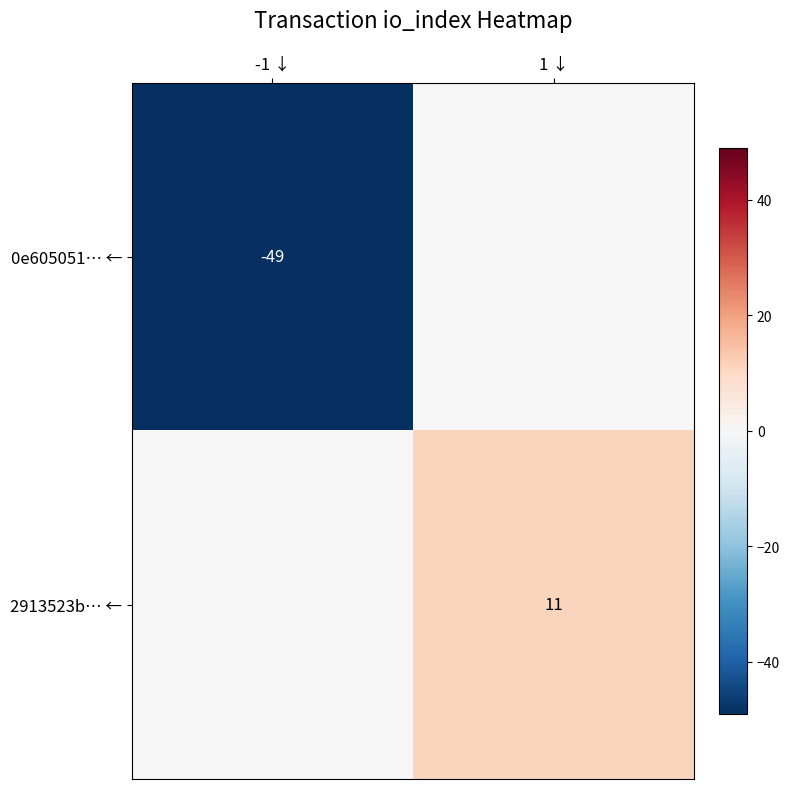

At how many categories does at least one series exceed -23?

2